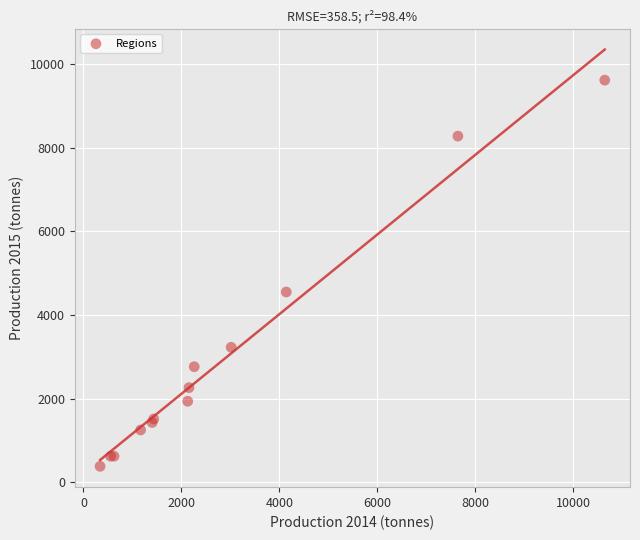

What Y value in the scatter plot is closest to 5001?

4553